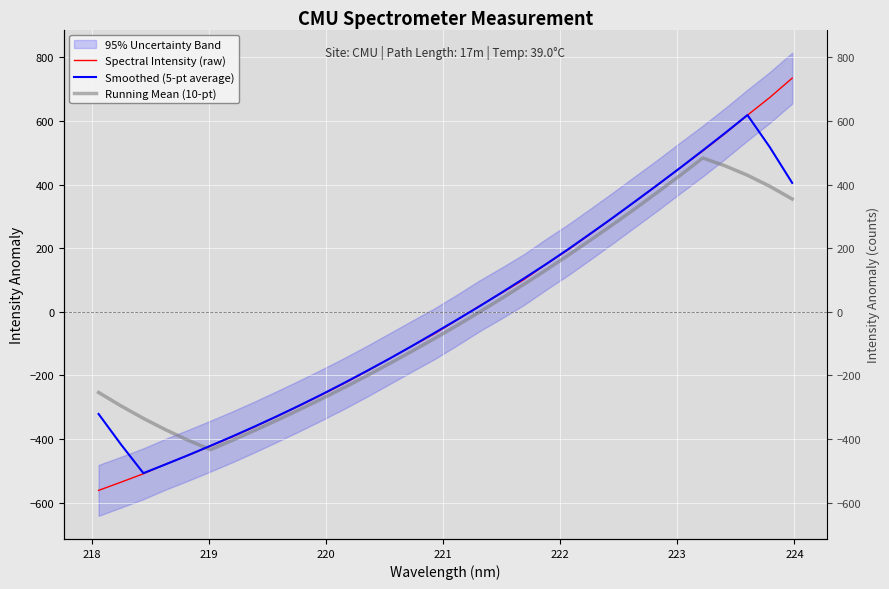

What is the value of the Smoothed (5-pt average) point at the 29th from the left?

562.4